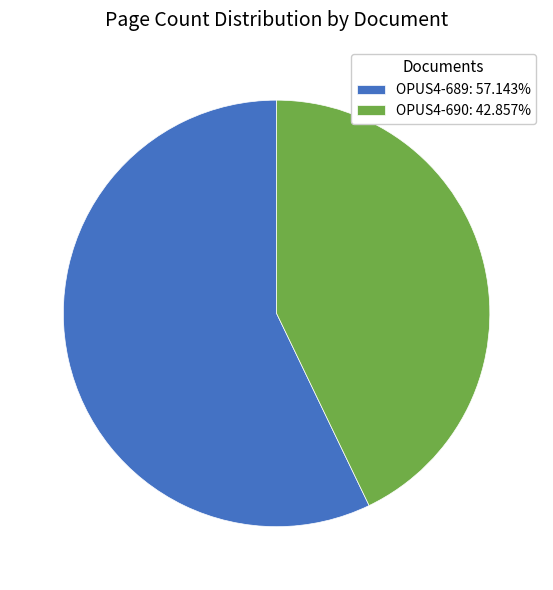

Does OPUS4-690 account for over 50% of the chart?

No